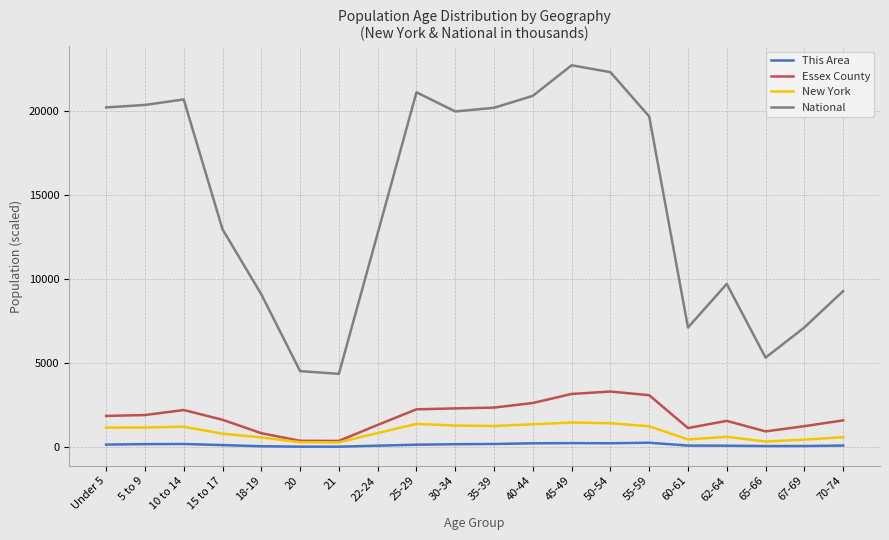

Which series has the largest total across all categories?

National